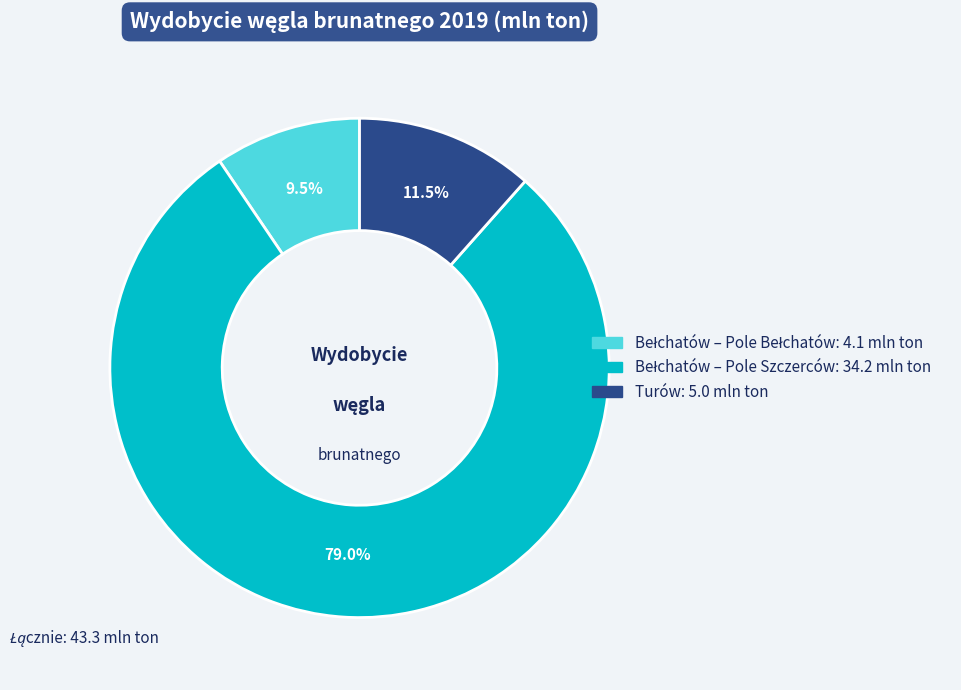

What percentage is NOT represented by Turów?

88.5%